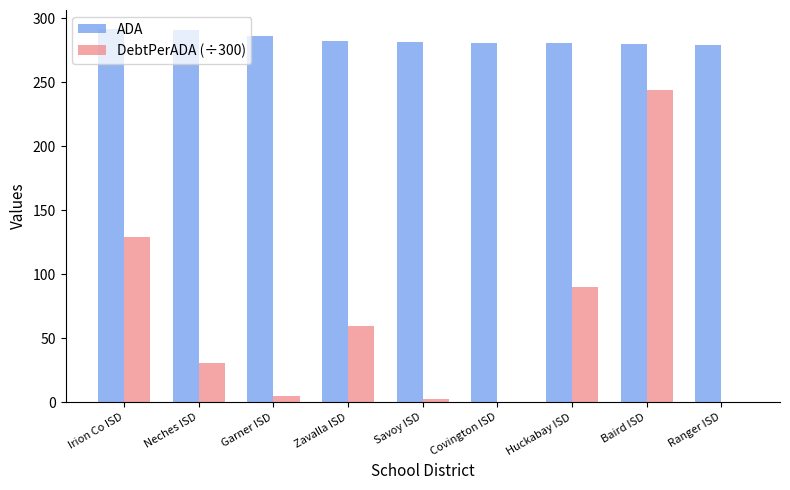

How many categories are shown in the chart?

9